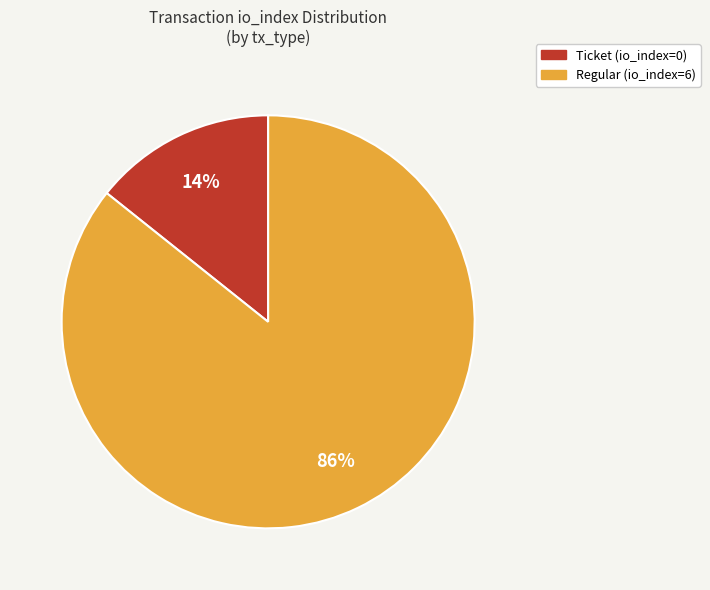

The Ticket (io_index=0) slice represents 14% of the pie. True or false?

True